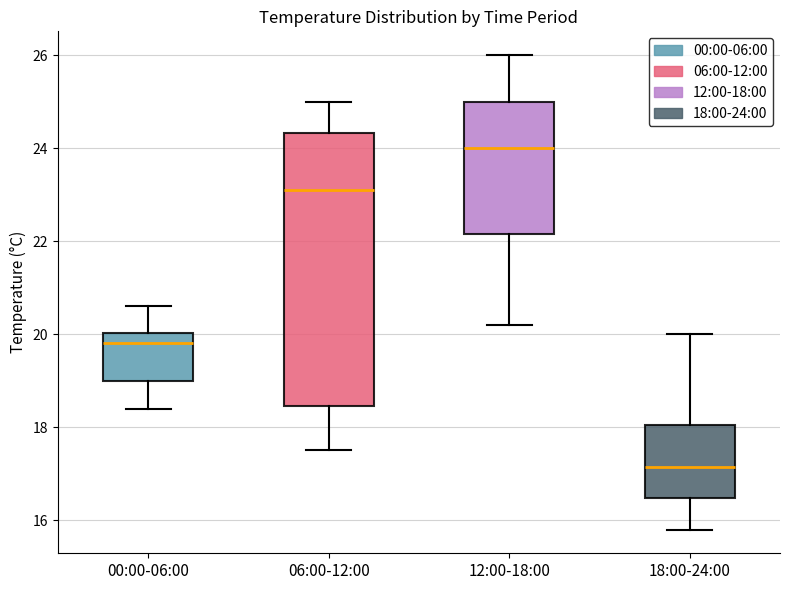

Where is the lower edge of the box for 06:00-12:00 on the y-axis? The values are not printed on the chart, so give them approximately, as read against the axis.

18.4